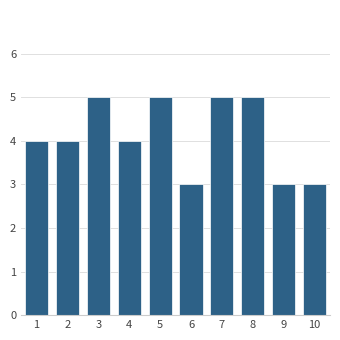

Reading left to right, what are all the values shown in this chart?

4	4	5	4	5	3	5	5	3	3